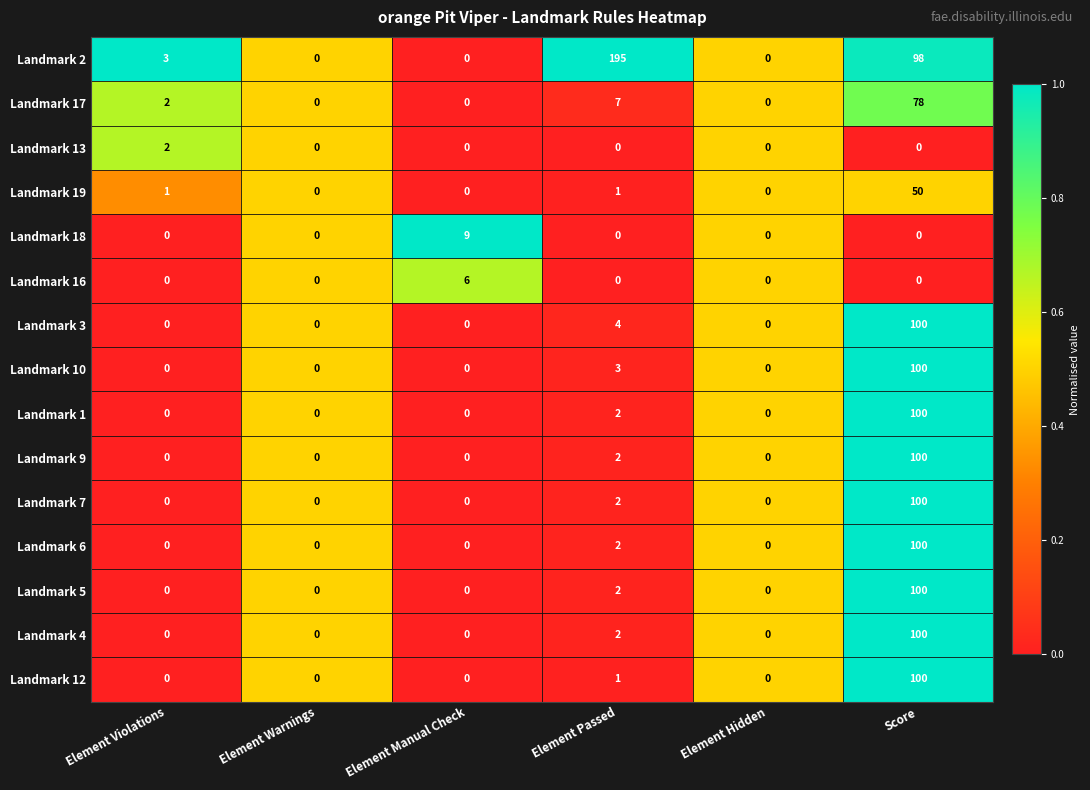

What is the difference between the maximum and minimum values in the Landmark 6 series?

100